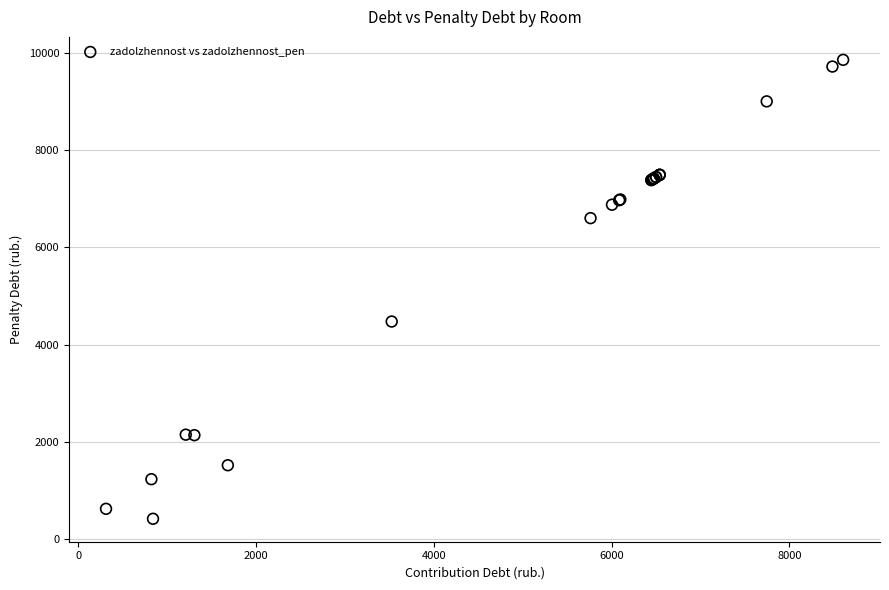

What Y value in the scatter plot is closest to 5137?

4475.4